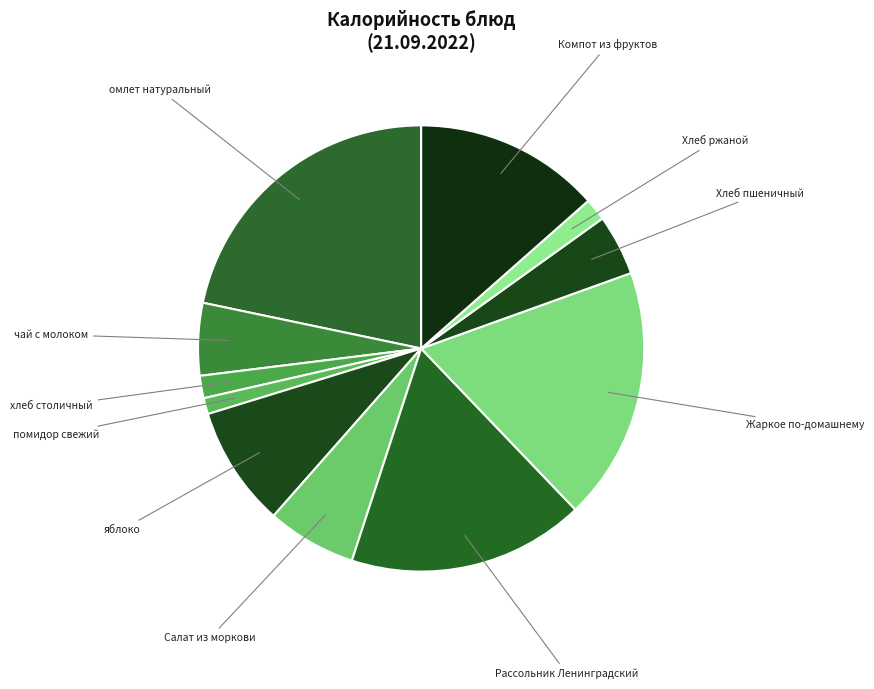

Between помидор свежий and Рассольник Ленинградский, which is larger?

Рассольник Ленинградский